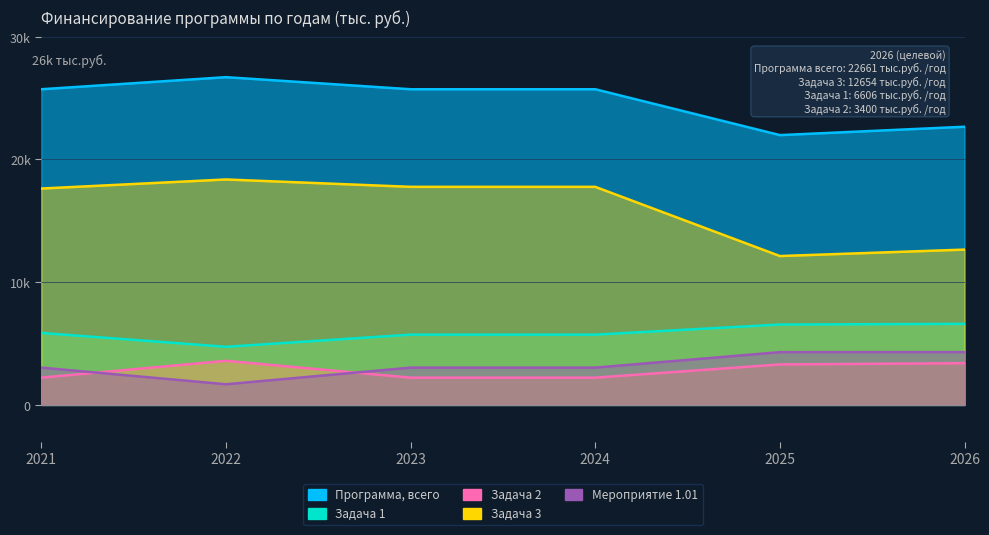

How many data points in Программа, всего are less than 25716?

2